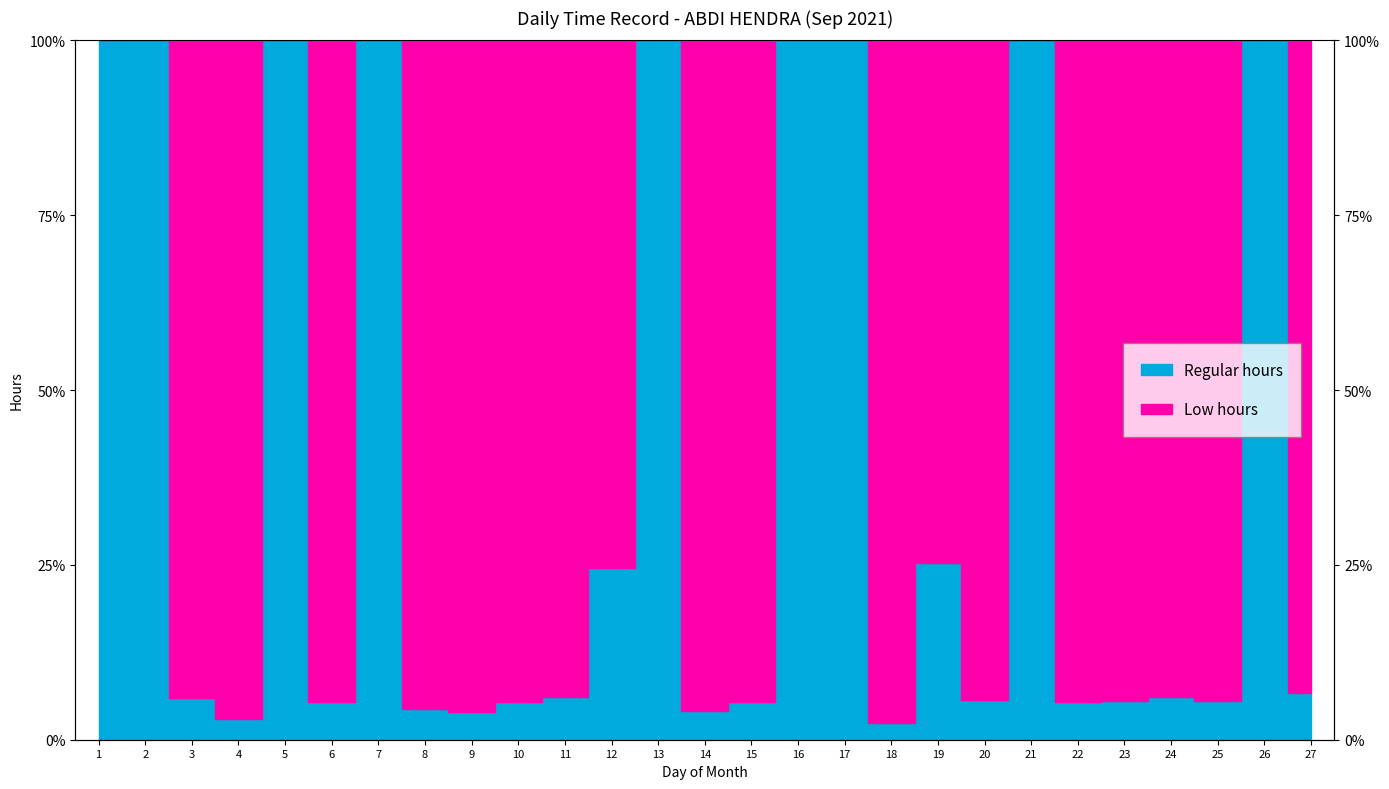

How many interior local valleys (lower than both neighbors) does the data have?

8